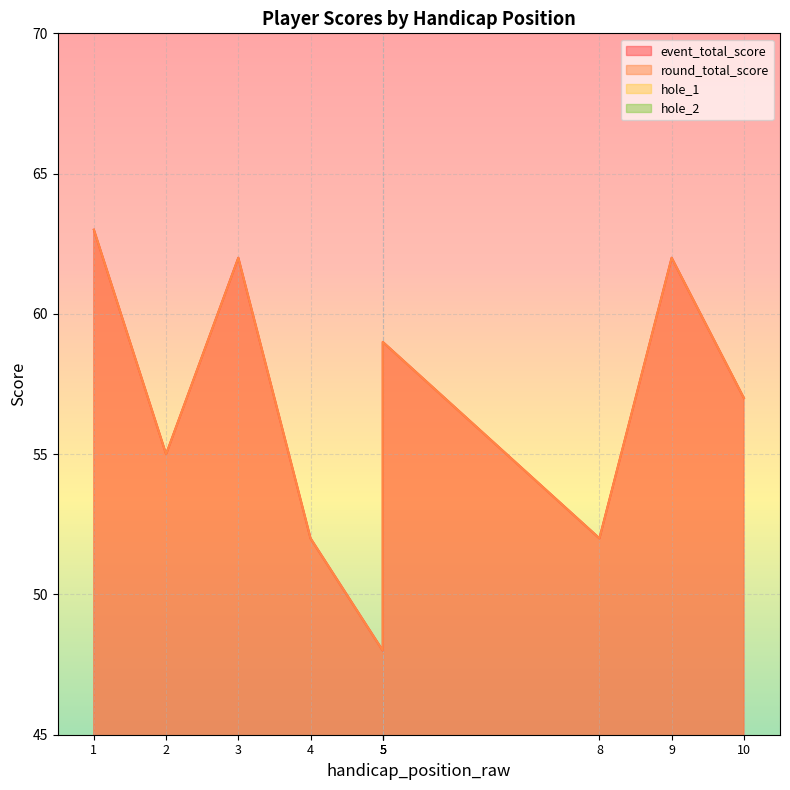

Where is event_total_score nearest to the value 55?

2